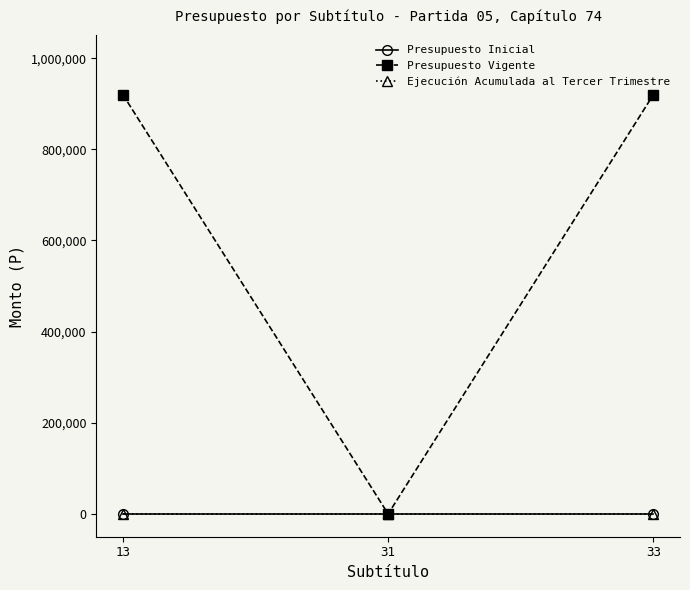

At which category does the chart reach its minimum across all series?

13